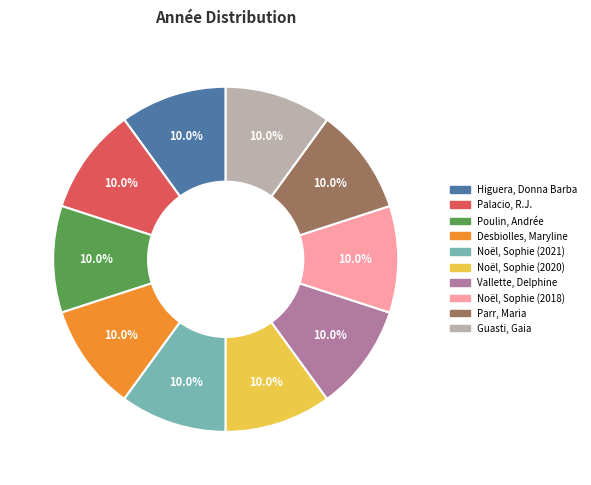

Count the number of slices in the pie.

10